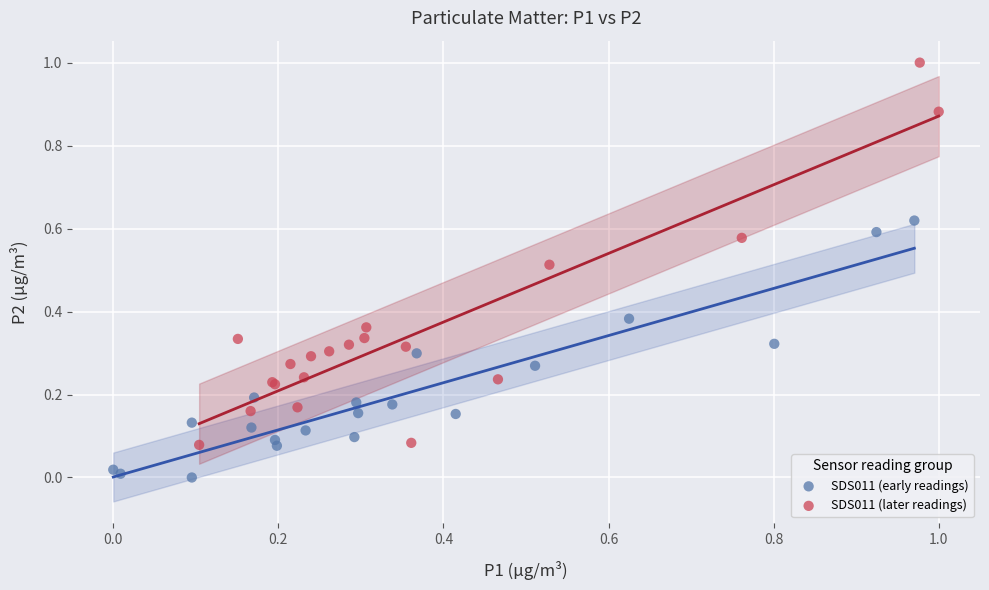

Which series has the largest Y range (max minus min)?

SDS011 (later readings)